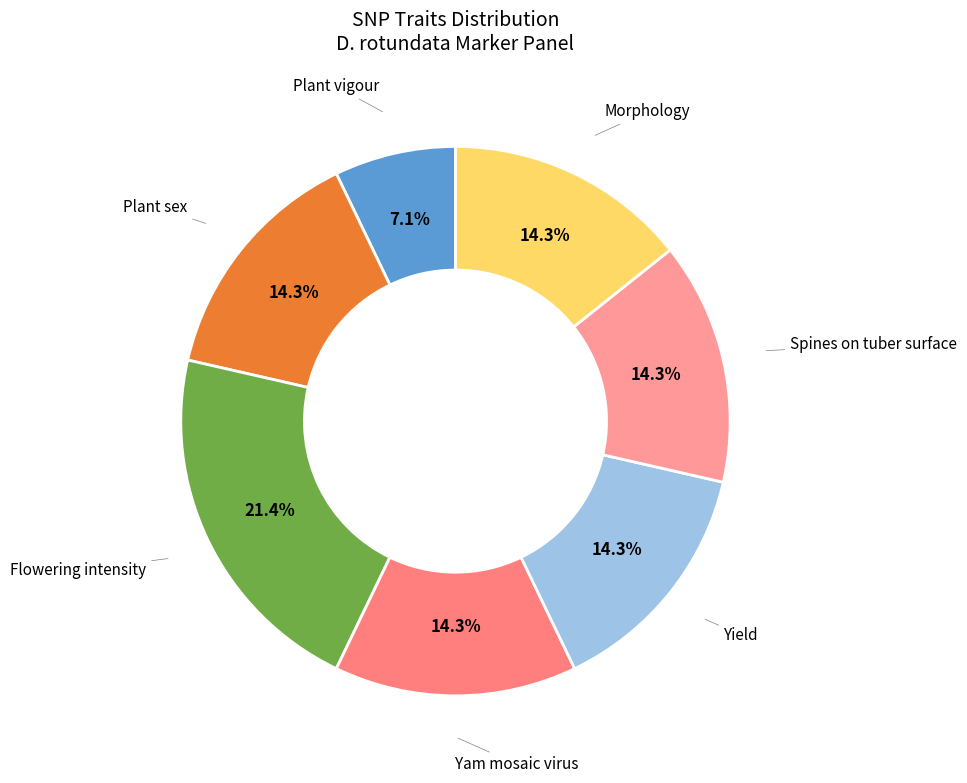

To the nearest percent, what is the combined percentage of Yam mosaic virus and Morphology?

29%